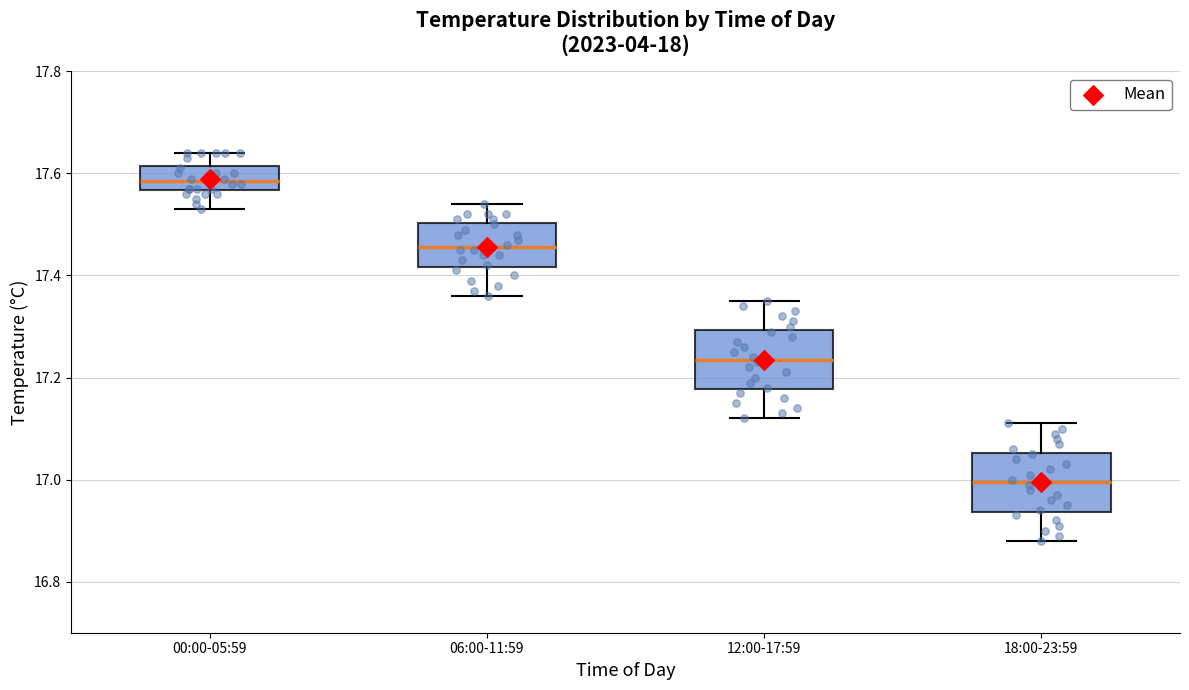

Reading left to right, transcribe this box plot: for each box, give where its median line is, the range the box spans, and where its two whiskers end, as read against the y-axis. The values are not printed on the chart, so give them approximately, as read against the axis.

00:00-05:59: median 17.58, box 17.56 to 17.62, whiskers 17.54 to 17.64
06:00-11:59: median 17.46, box 17.42 to 17.50, whiskers 17.36 to 17.54
12:00-17:59: median 17.24, box 17.18 to 17.30, whiskers 17.12 to 17.36
18:00-23:59: median 17.00, box 16.94 to 17.06, whiskers 16.88 to 17.12